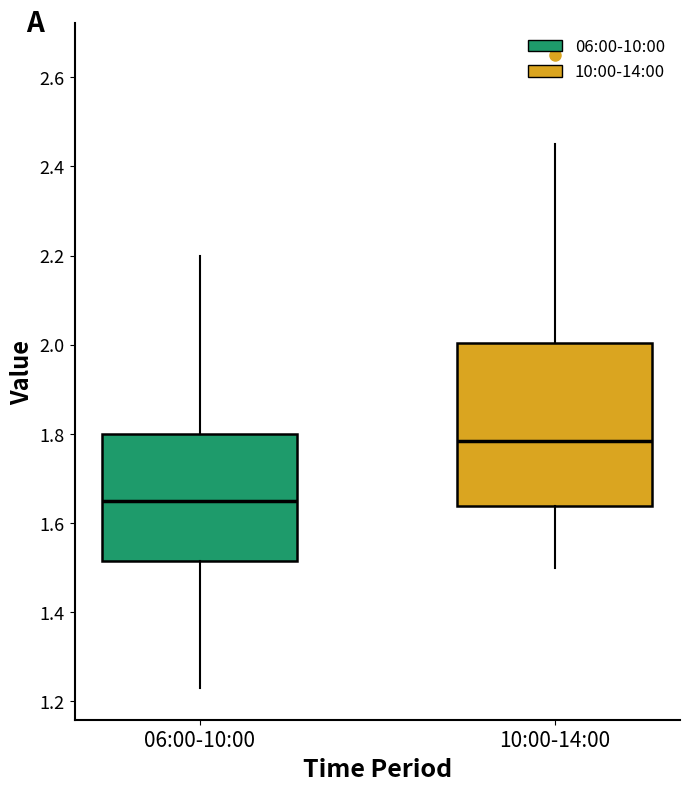

Where does the median line of the box for 06:00-10:00 sit on the y-axis? The values are not printed on the chart, so give them approximately, as read against the axis.

1.66